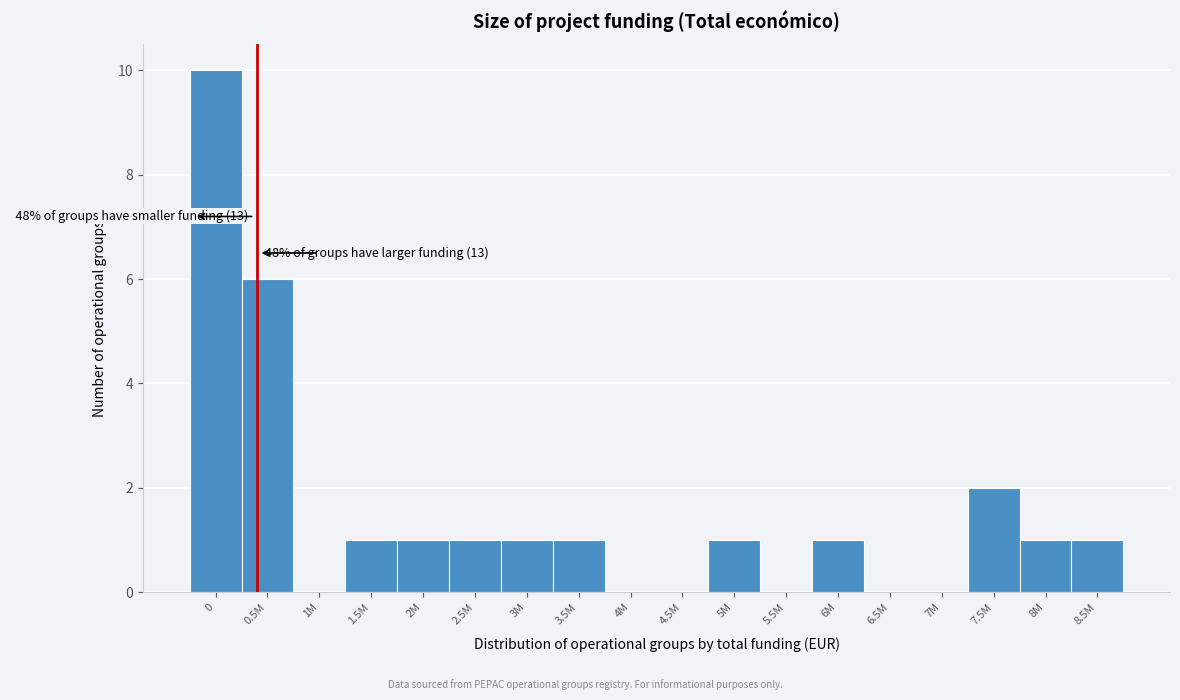

Reading left to right, list all the values displayed in this chart.

0=10	0.5M=6	1M=0	1.5M=1	2M=1	2.5M=1	3M=1	3.5M=1	4M=0	4.5M=0	5M=1	5.5M=0	6M=1	6.5M=0	7M=0	7.5M=2	8M=1	8.5M=1